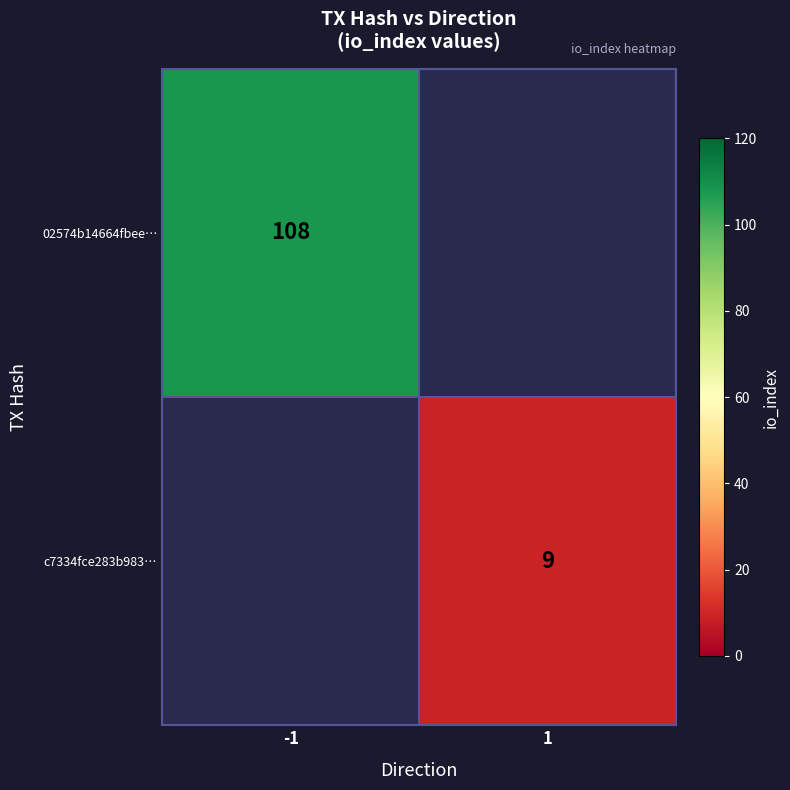

The value of c7334fce283b983… at 1 is 9. True or false?

True